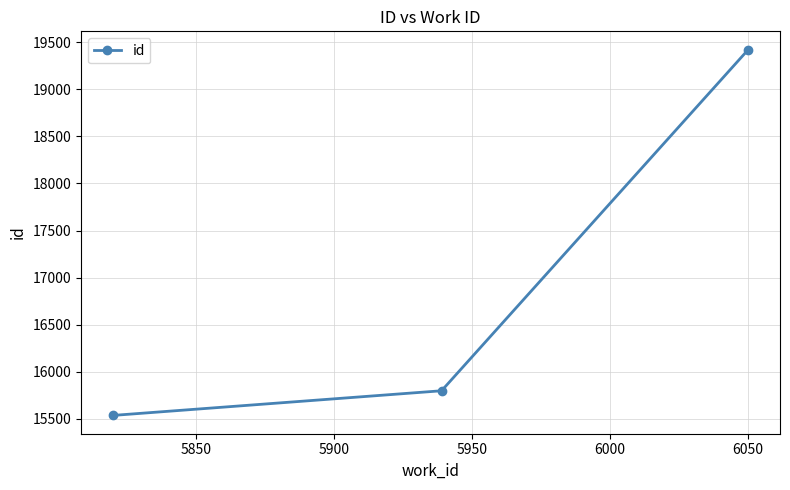

What is the value of the 2nd point from the left?

15798